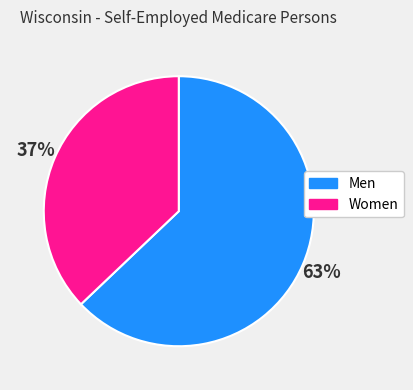

Approximately how many times larger is the value at Men compared to Women?

1.7